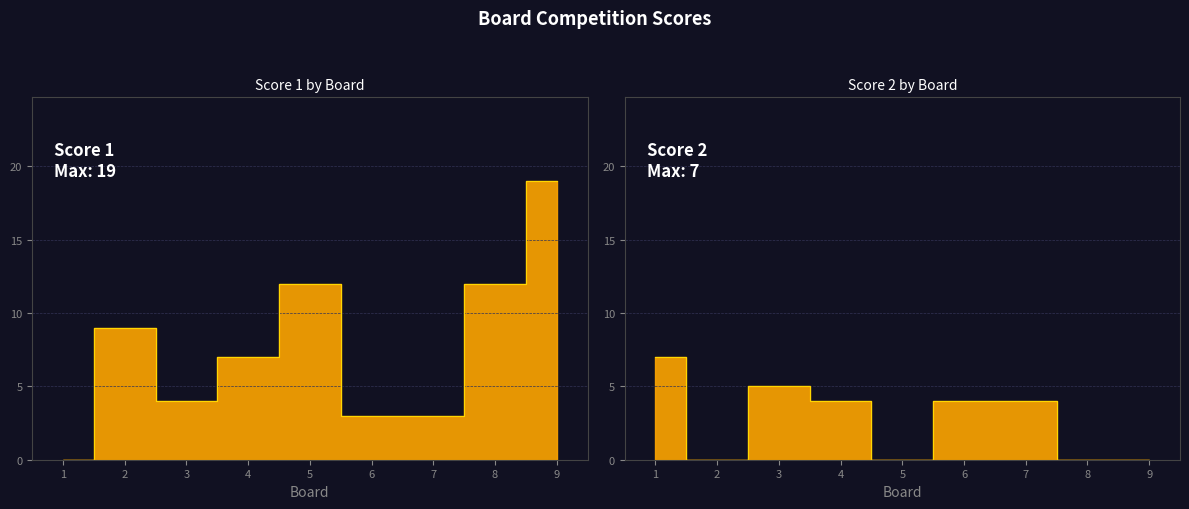

Where is the first local maximum for Score 2?

3